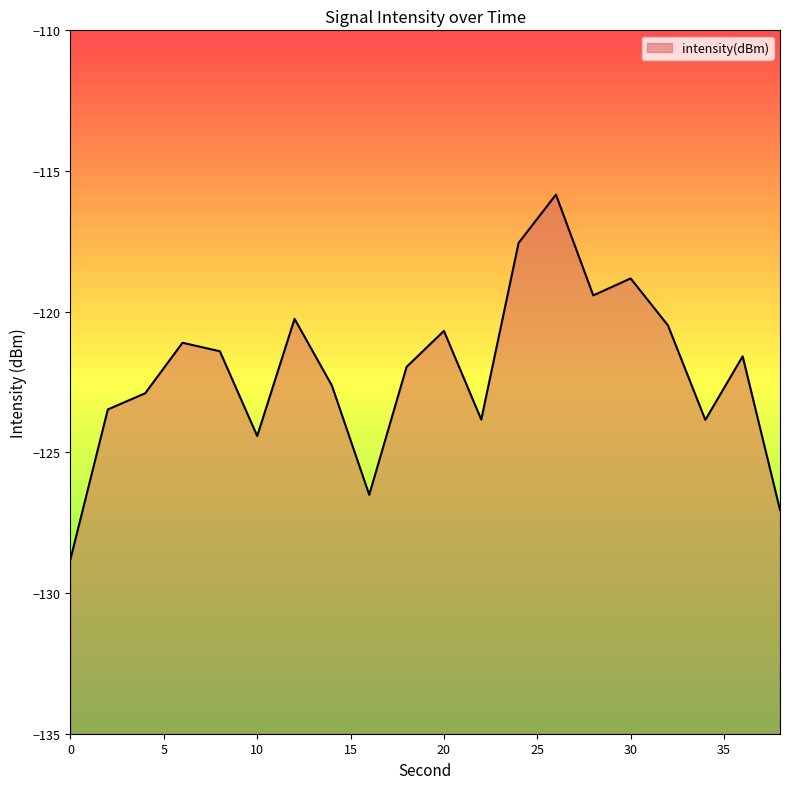

Read the value at 26.

-115.8